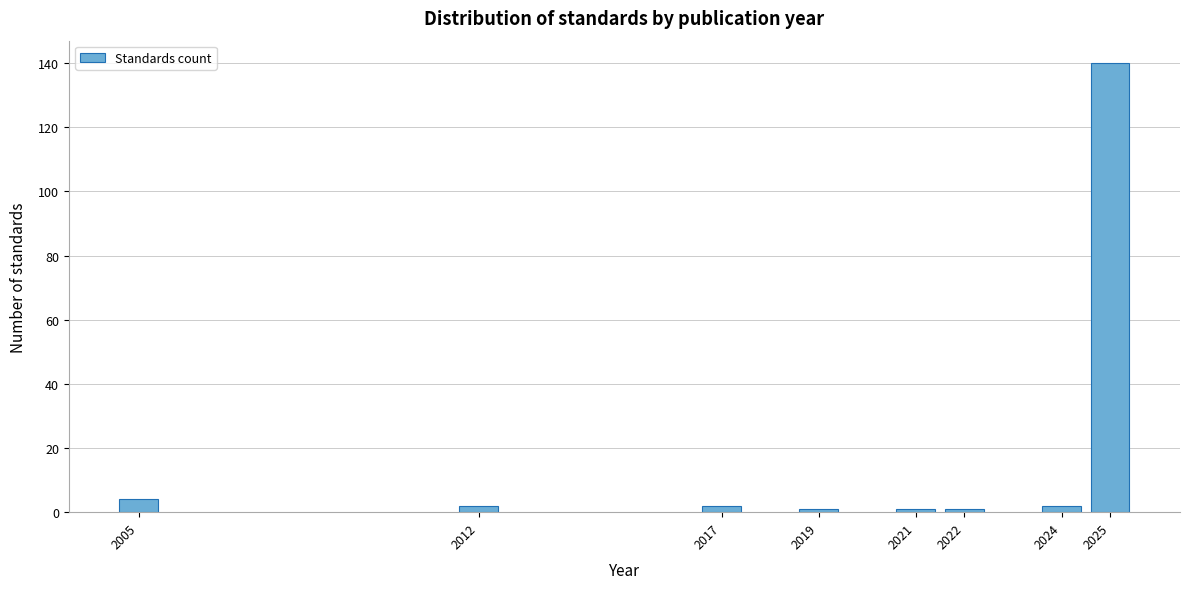

Reading left to right, what are all the values shown in this chart?

2005=4	2012=2	2017=2	2019=1	2021=1	2022=1	2024=2	2025=140